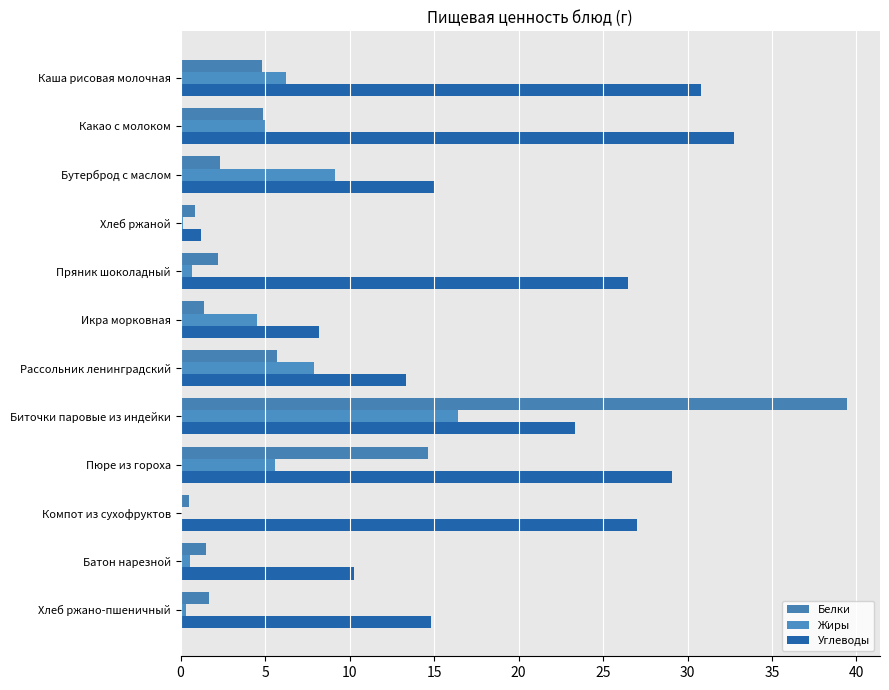

At which category is the sum across all series the highest?

Биточки паровые из индейки